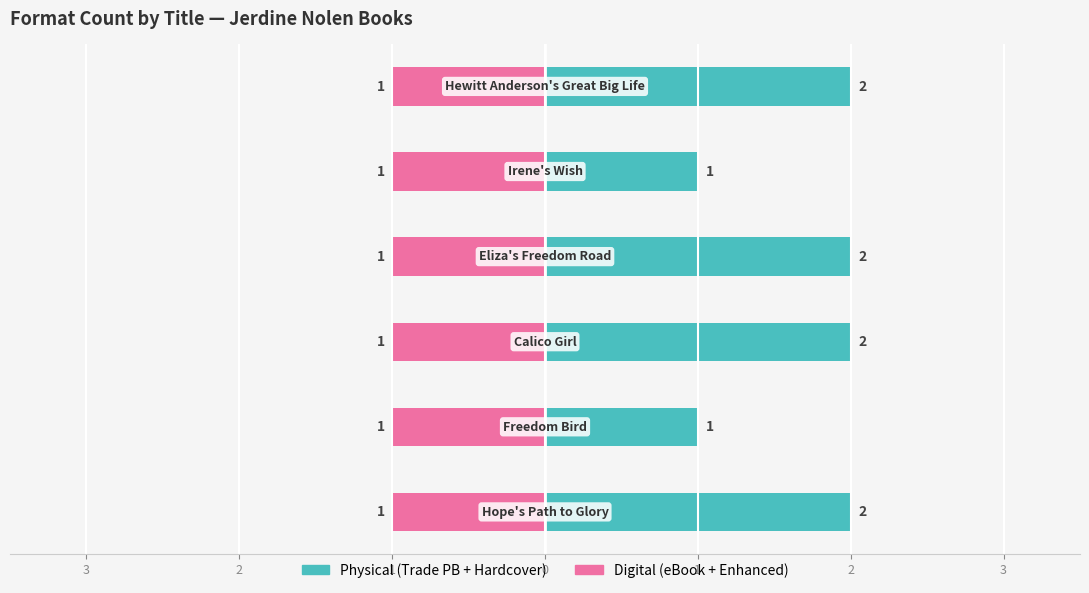

Which series changed the most between 0 and 1?

Physical (Trade PB + Hardcover)